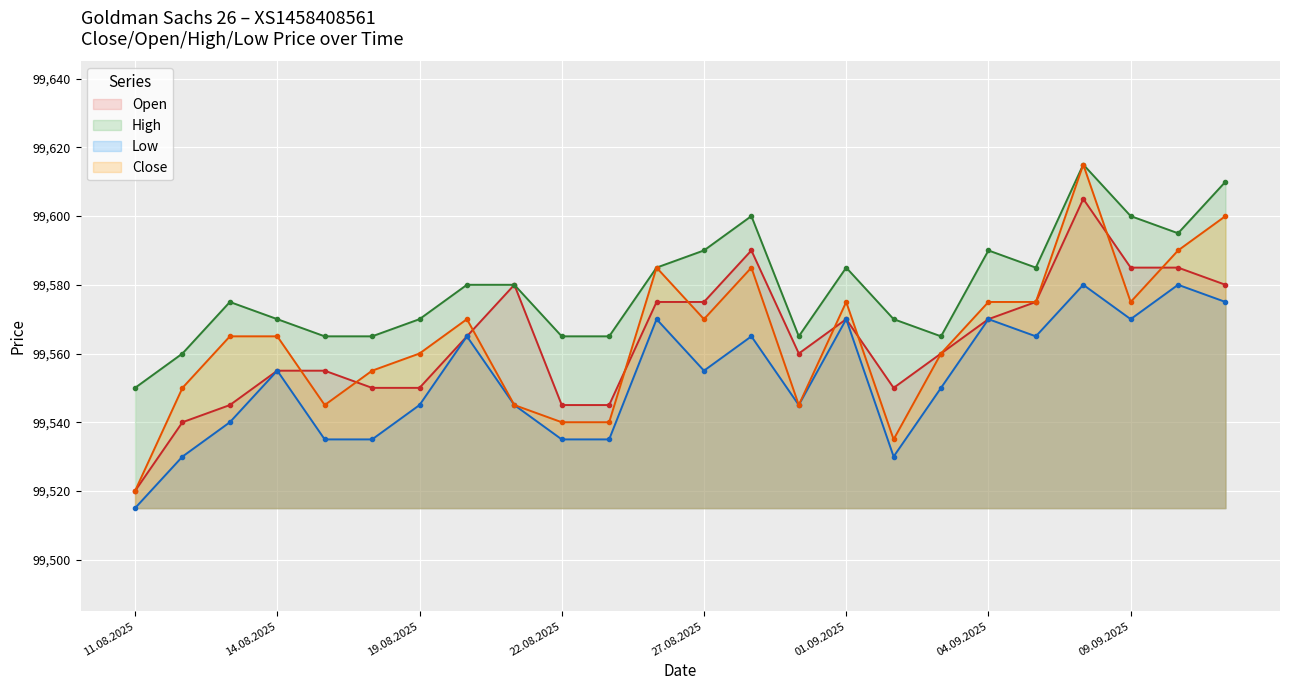

Which has a higher value, 18.08.2025 or 15.08.2025?

15.08.2025